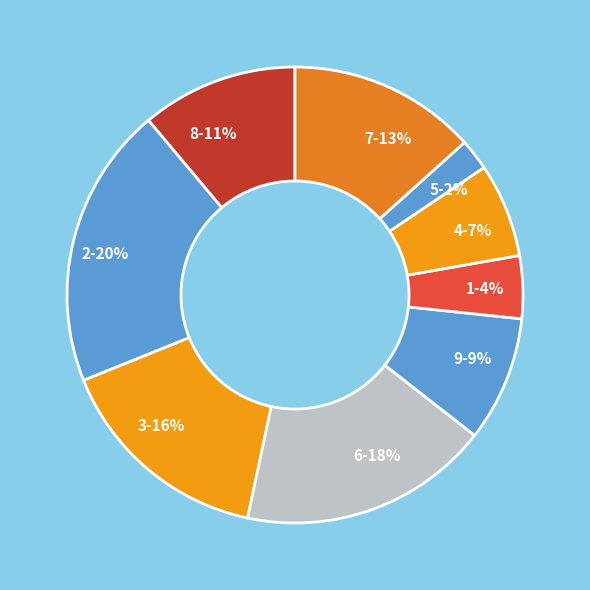

Combined, do 7-13% and 1-4% account for over 50%?

No